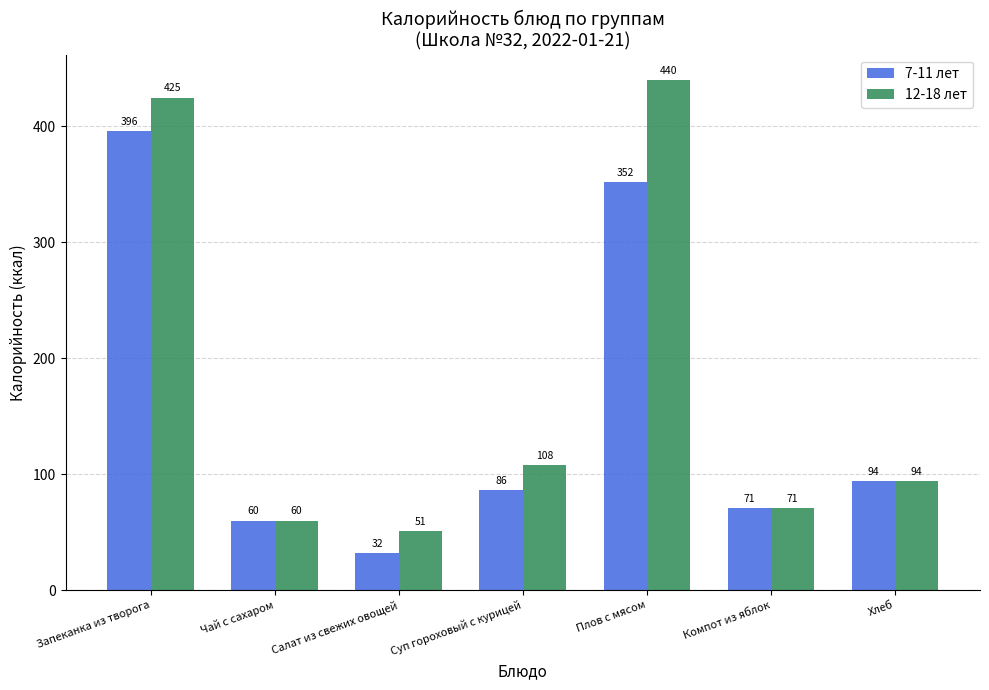

What position from the left is Чай с сахаром?

2